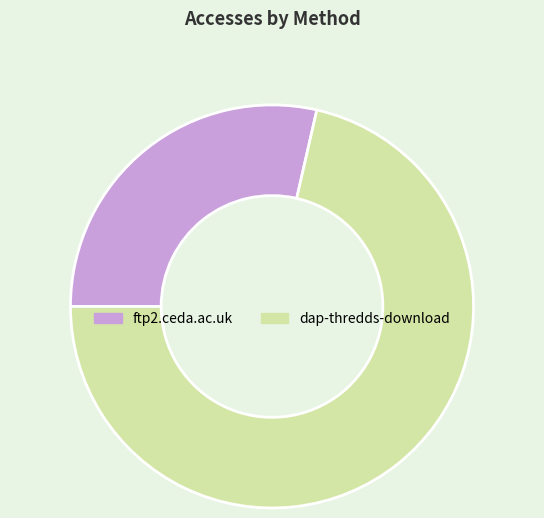

Is there any slice that represents more than half of the pie?

Yes